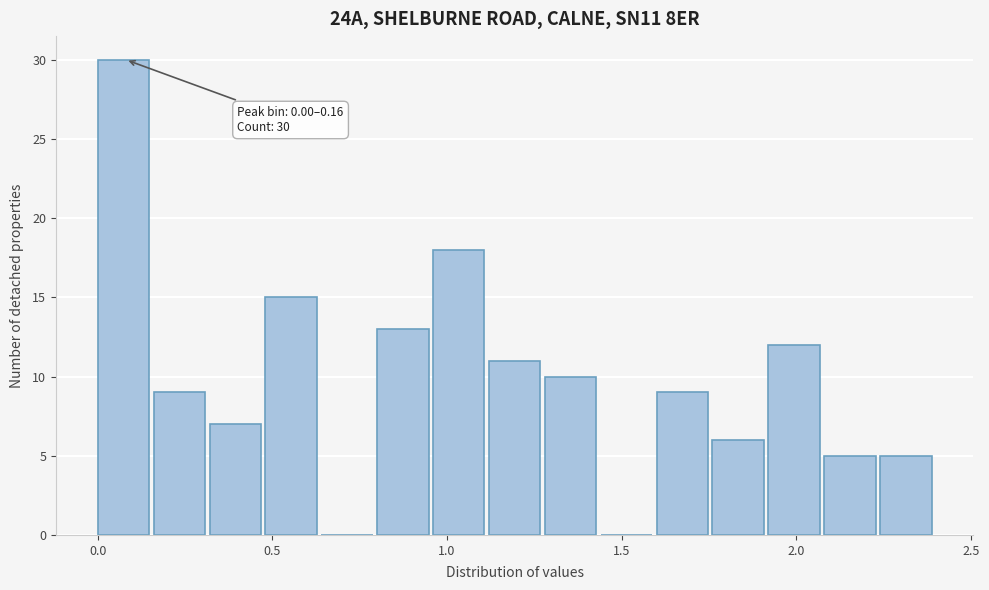

Around what value on the x-axis is the tallest bar? Give the approximate position of its centre, as read against the axis.

0.05